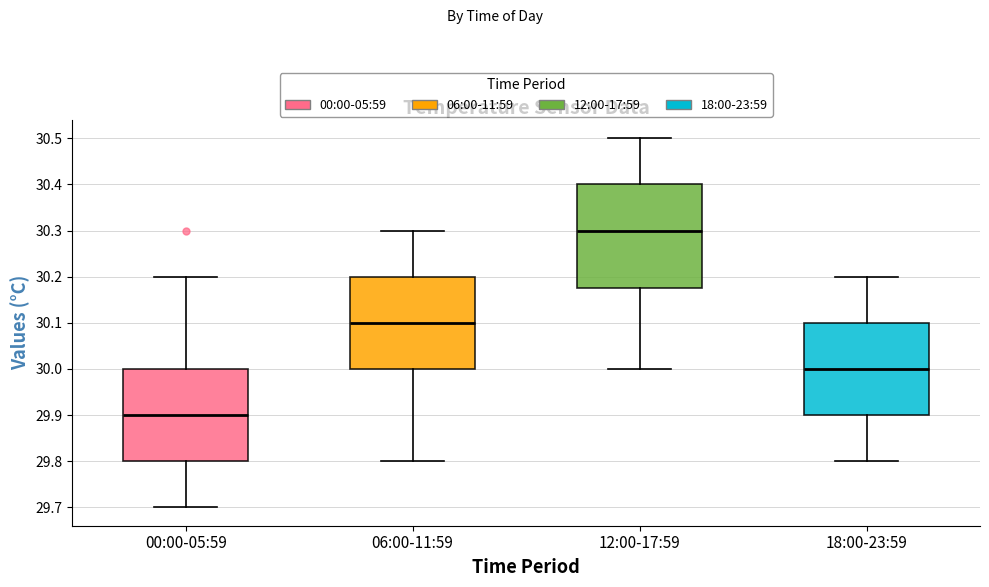

Reading left to right, transcribe this box plot: for each box, give where its median line is, the range the box spans, and where its two whiskers end, as read against the y-axis. The values are not printed on the chart, so give them approximately, as read against the axis.

00:00-05:59: median 29.90, box 29.80 to 30.00, whiskers 29.70 to 30.20
06:00-11:59: median 30.10, box 30.00 to 30.20, whiskers 29.80 to 30.30
12:00-17:59: median 30.30, box 30.18 to 30.40, whiskers 30.00 to 30.50
18:00-23:59: median 30.00, box 29.90 to 30.10, whiskers 29.80 to 30.20